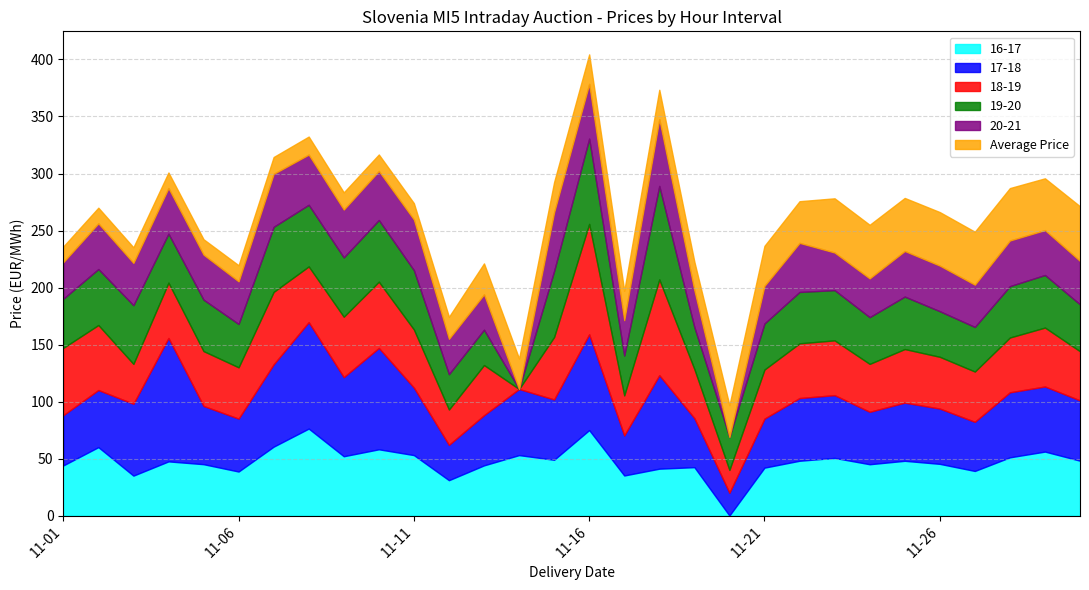

What is the spread (max minus min) of values at 2016-11-19?

17.9